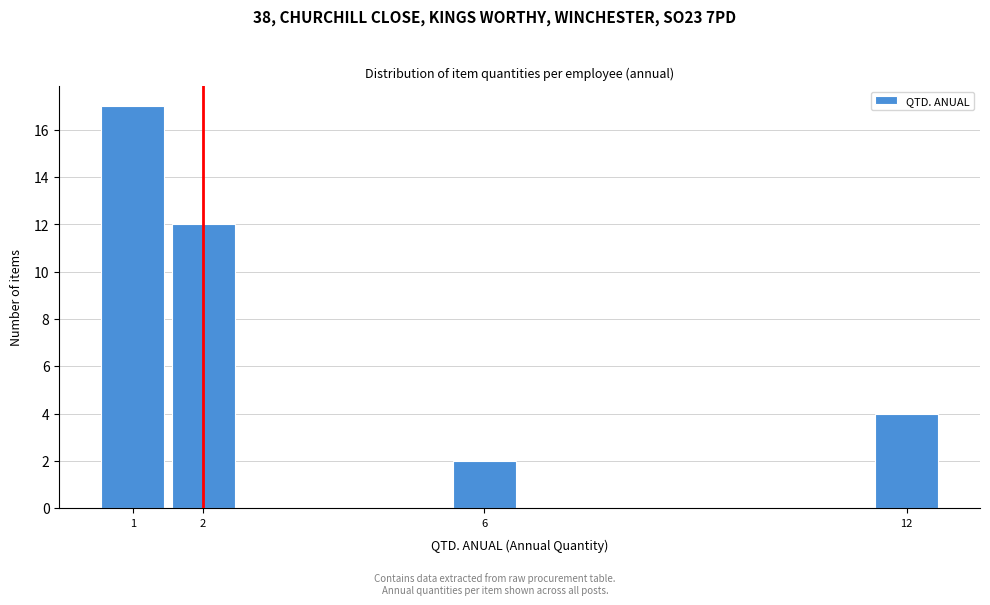

Reading right to left, transcribe all the data shown in this chart.

4	2	12	17